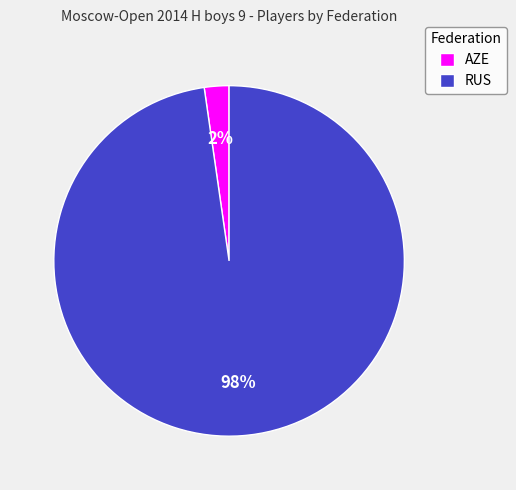

To the nearest percent, what portion does RUS represent?

98%